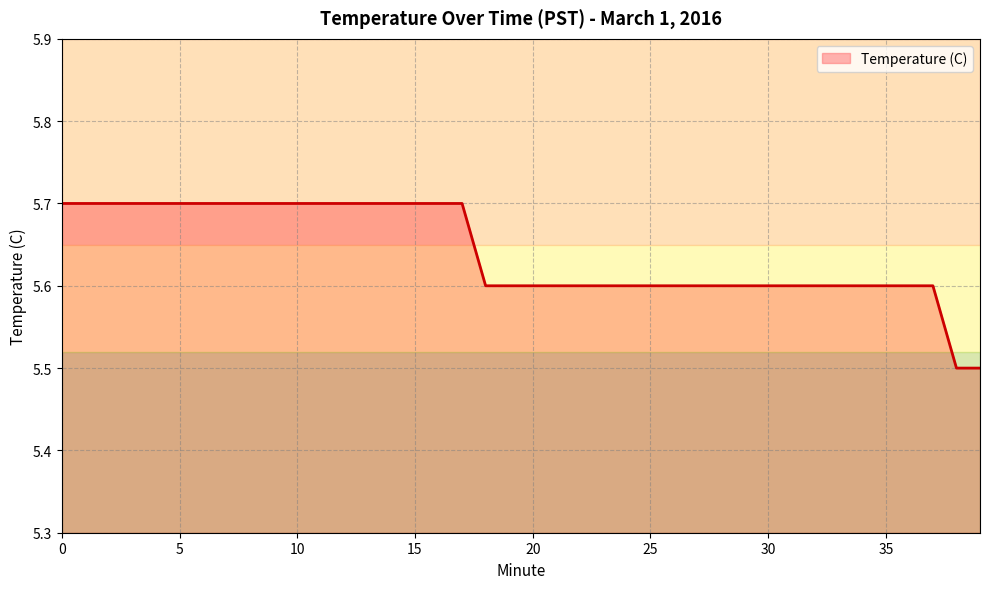

What is the smallest value displayed?

5.5